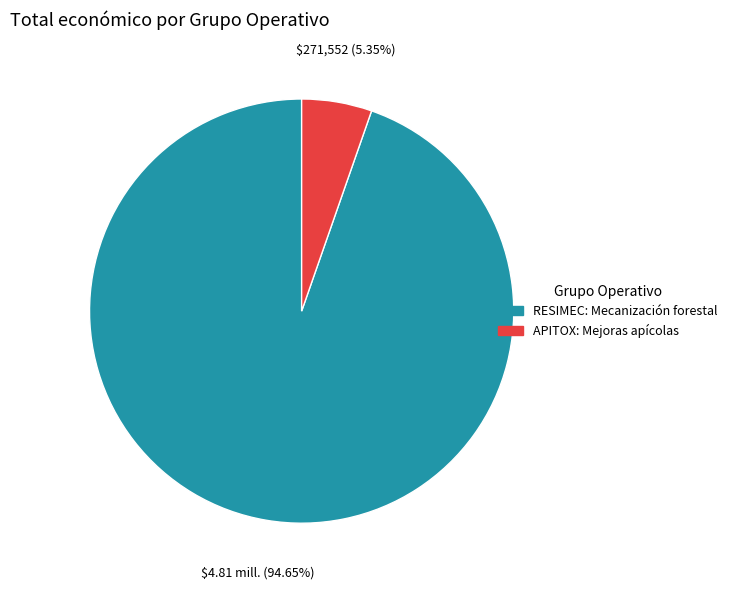

Count the number of slices in the pie.

2